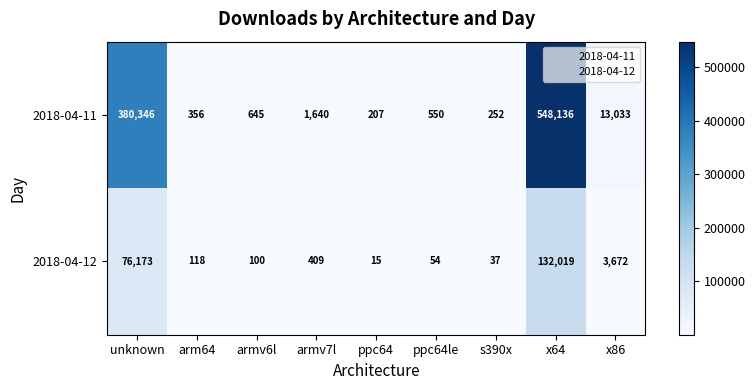

Rank the series by their average value, from lowest to highest.

2018-04-12, 2018-04-11